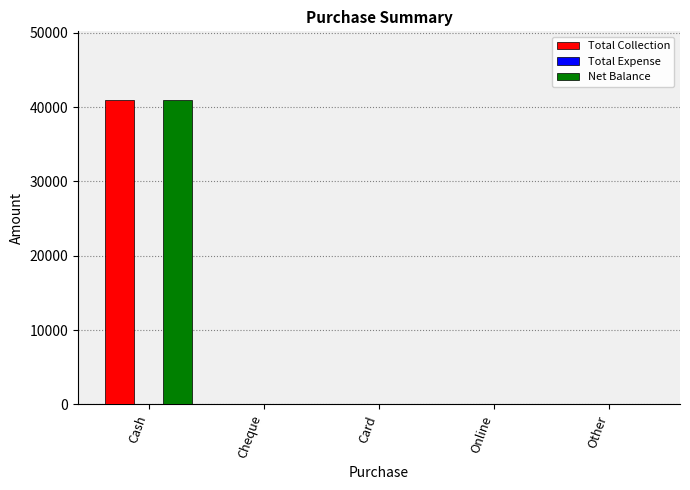

At which category is the sum across all series the highest?

Cash